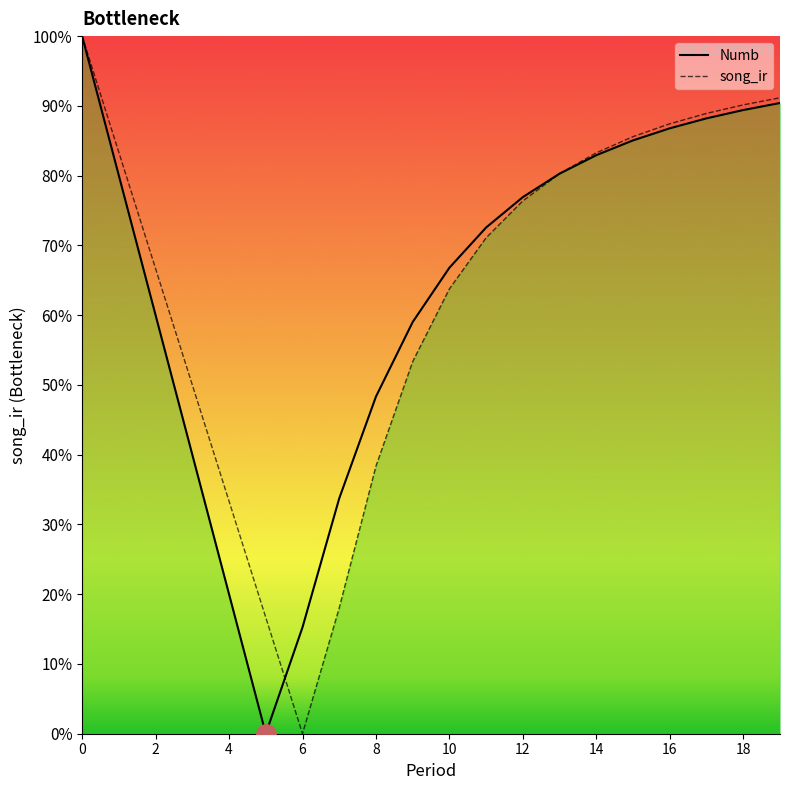

What is the difference between the maximum and second lowest values in the Numb series?

0.8